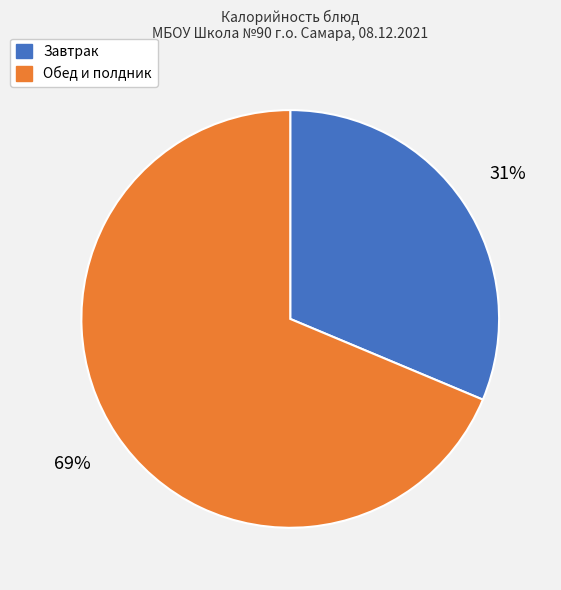

How many slices are in this pie chart?

2